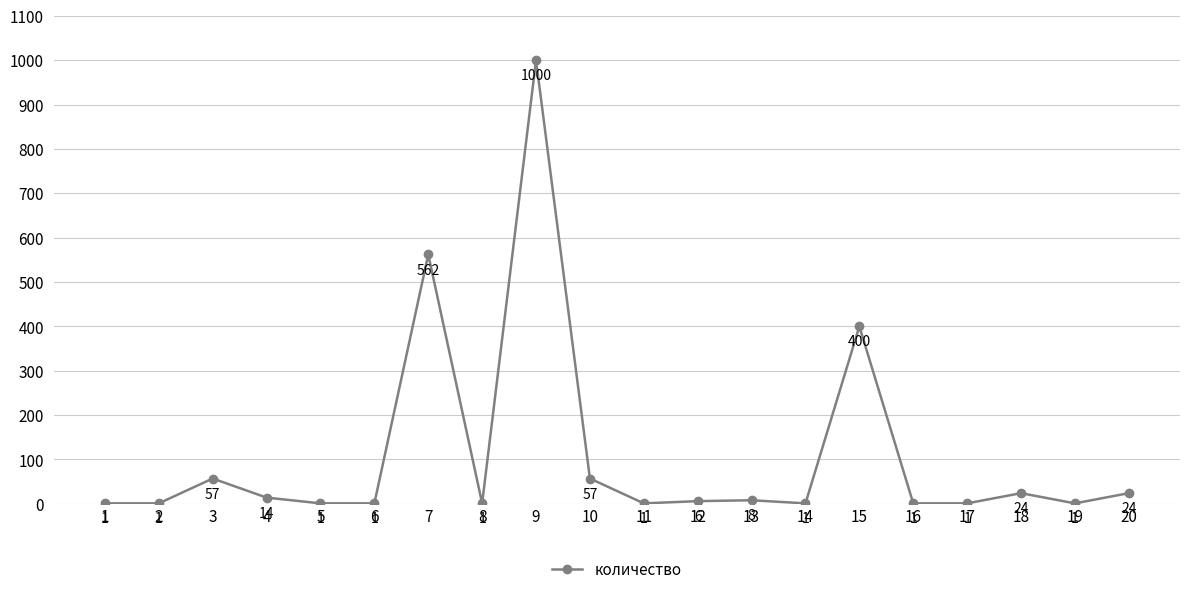

At which label is the value closest to 500?

7